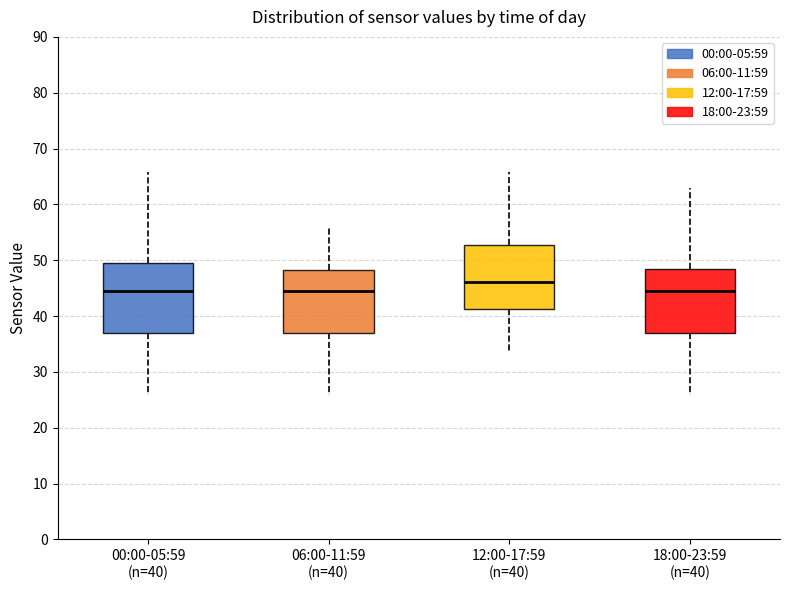

Reading left to right, read every box against the y-axis: the position of its median line, the range the box covers, and the ends of its whiskers. The values are not printed on the chart, so give them approximately, as read against the axis.

00:00-05:59 (n=40): median 44, box 37 to 49, whiskers 26 to 66
06:00-11:59 (n=40): median 44, box 37 to 48, whiskers 26 to 56
12:00-17:59 (n=40): median 46, box 41 to 53, whiskers 34 to 66
18:00-23:59 (n=40): median 44, box 37 to 48, whiskers 26 to 63